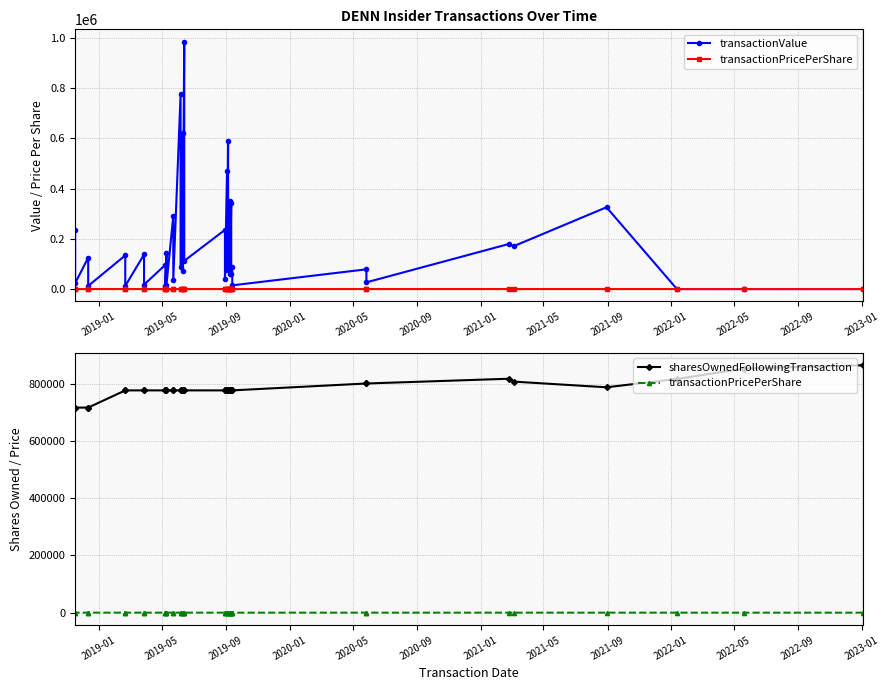

True or false: sharesOwnedFollowingTransaction and transactionValue intersect in this chart.

True